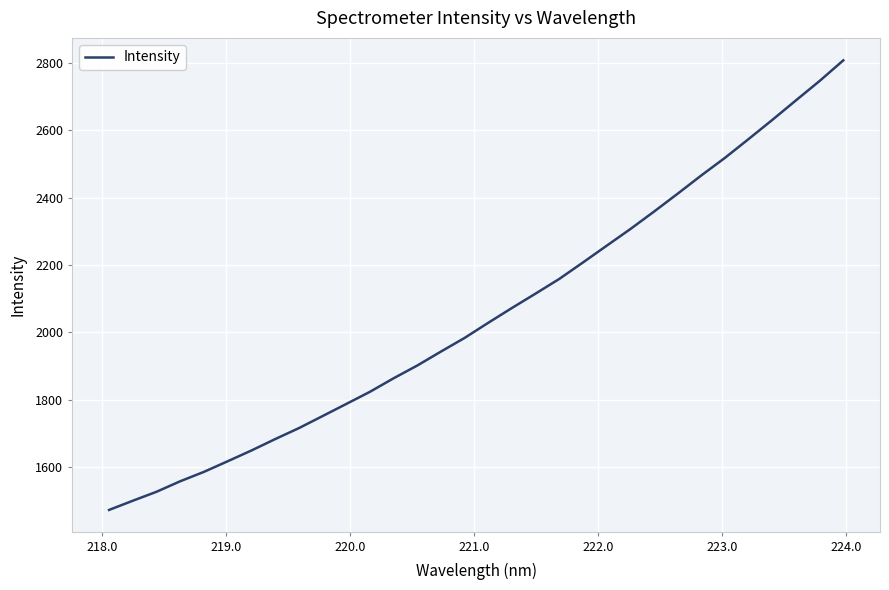

How many lines are shown in the chart?

1